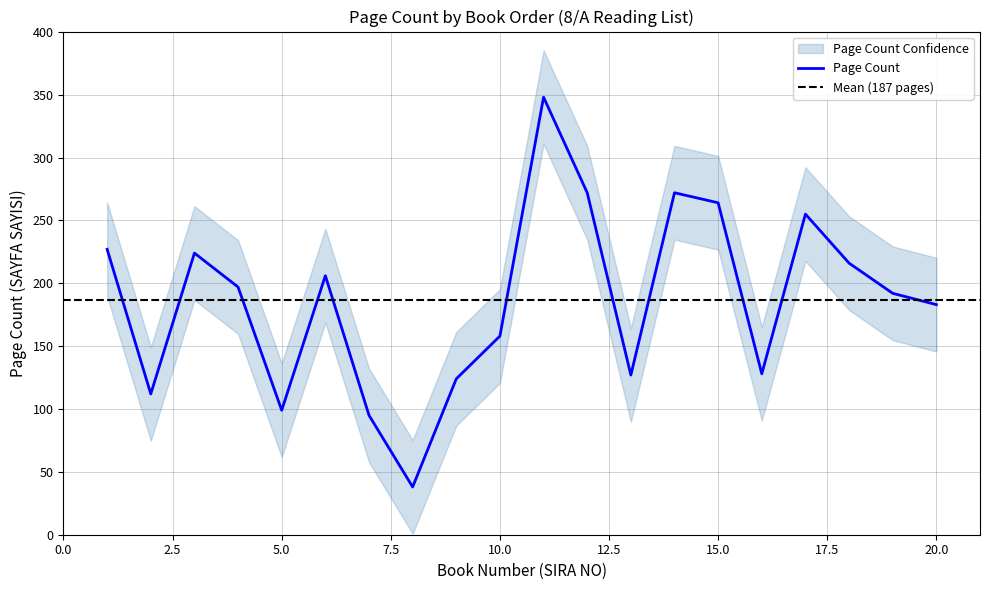

How many interior local valleys (lower than both neighbors) does the data have?

5